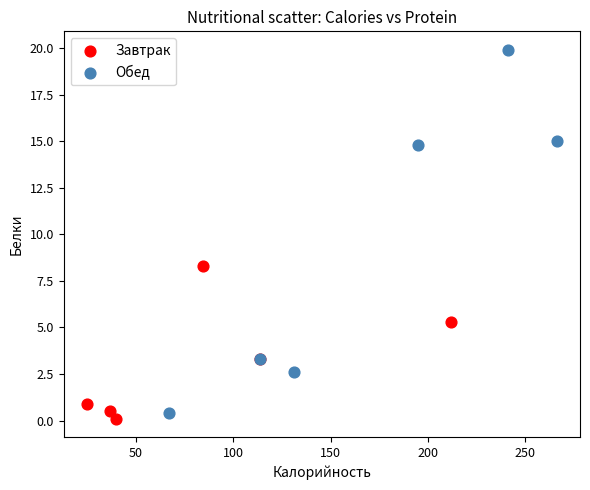

Which series reaches the minimum Y coordinate?

Завтрак